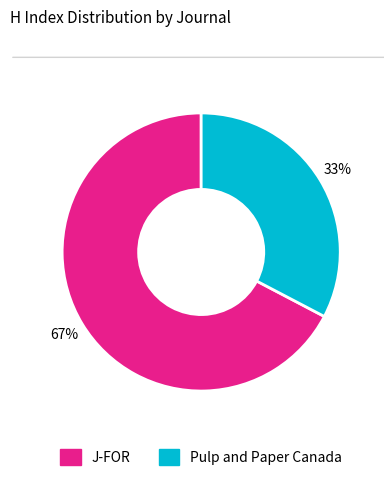

Which slice is the smallest?

Pulp and Paper Canada